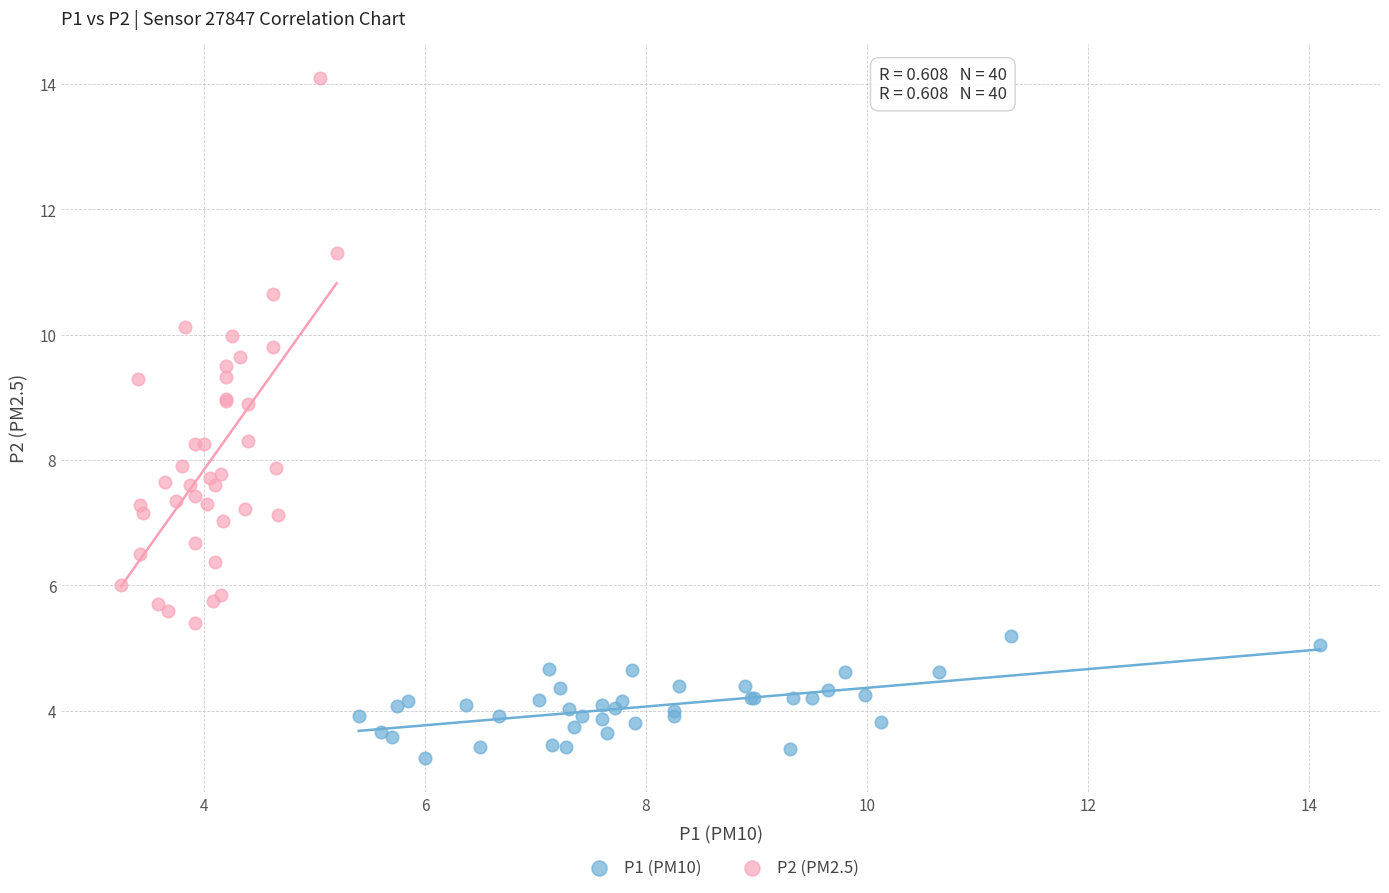

Which series contains the lowest Y value?

P1 (PM10)